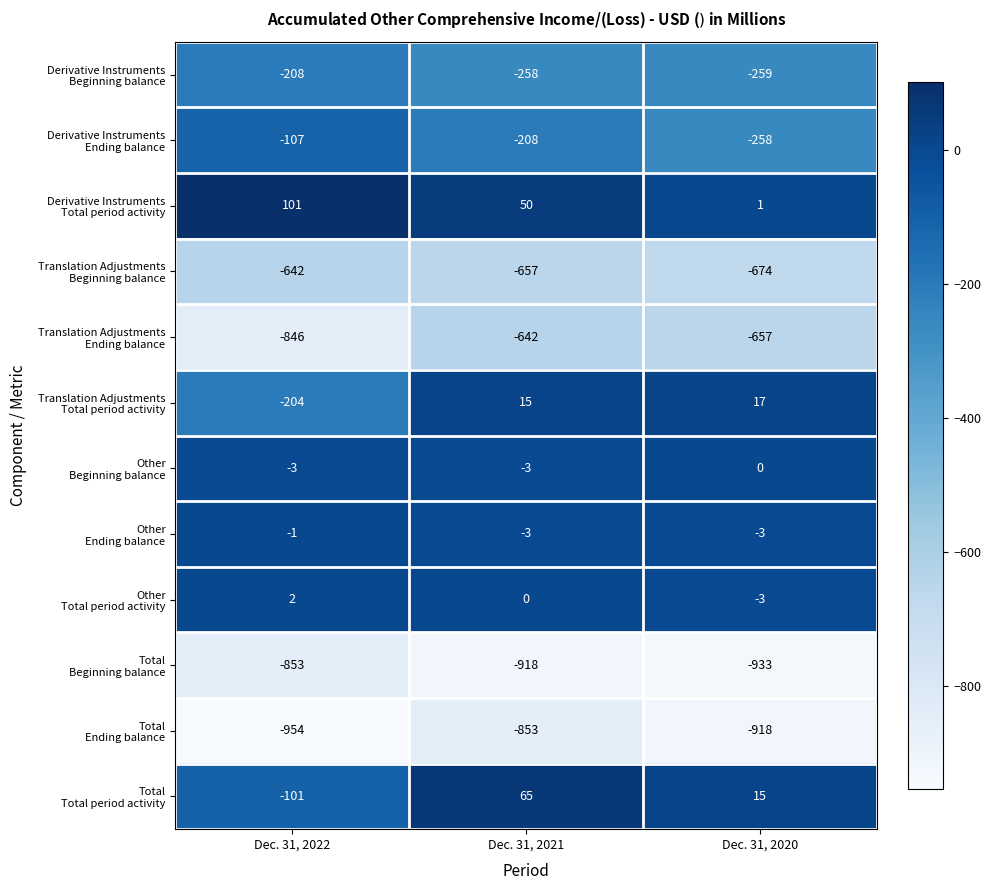

What is the total value across all series at Dec. 31, 2020?

-3672